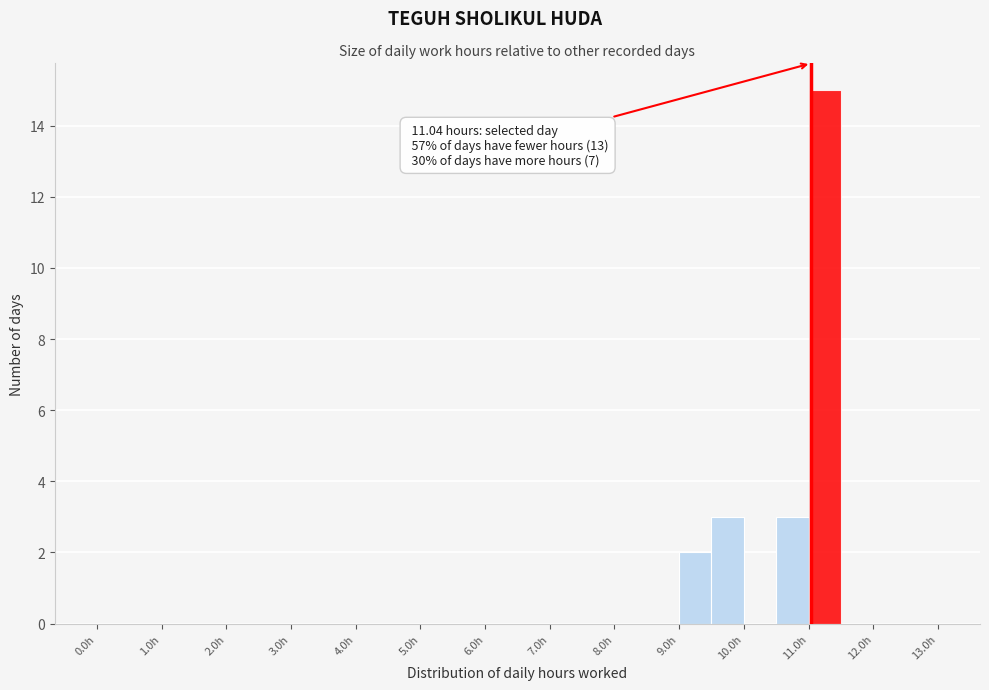

Which range on the x-axis has the tallest bar?

11.0 to 11.5